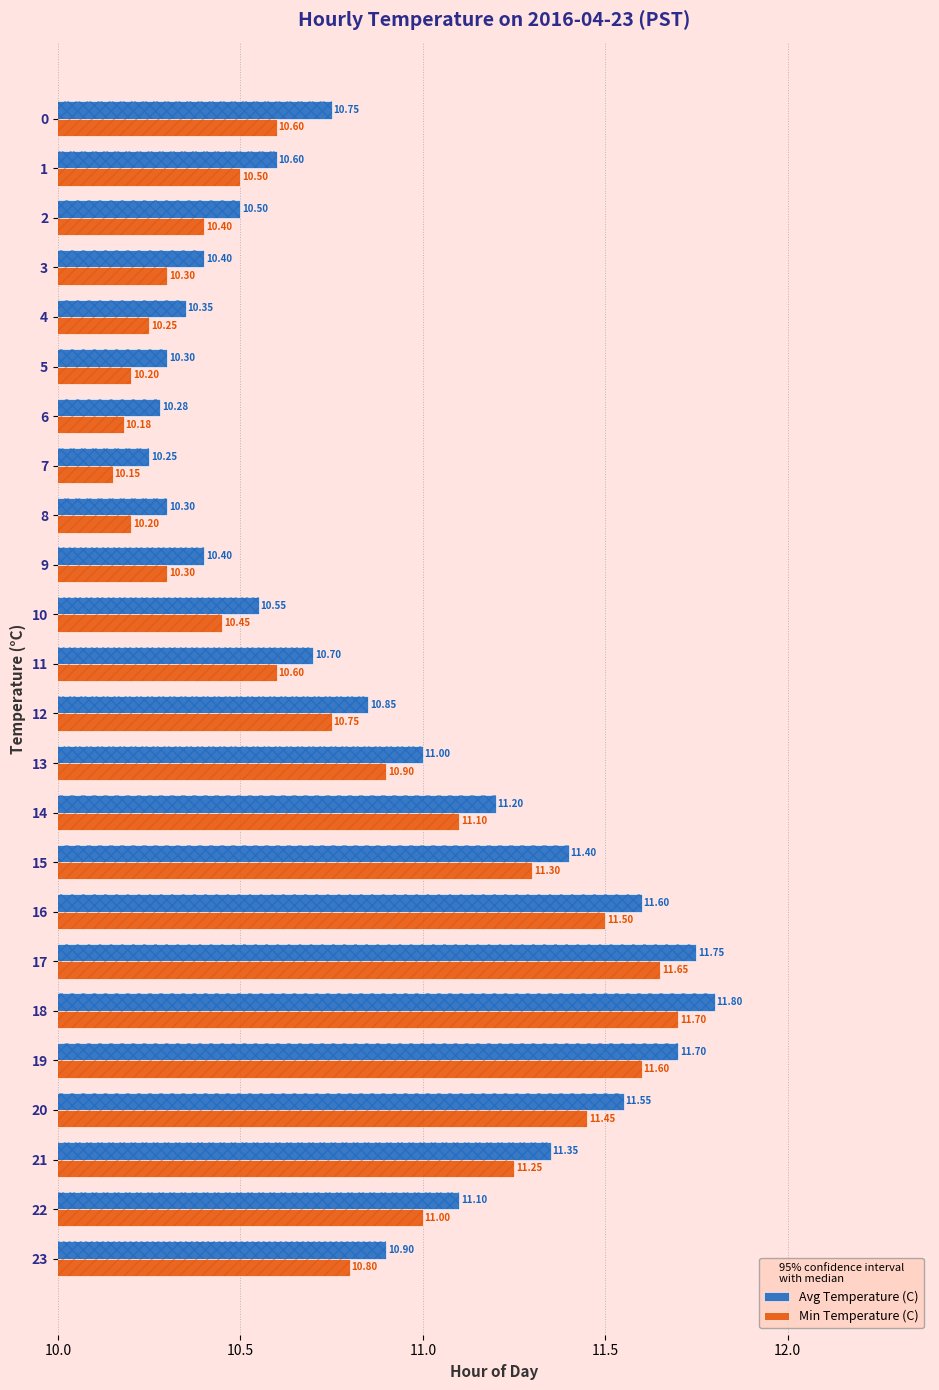

Does the chart contain any negative values?

No